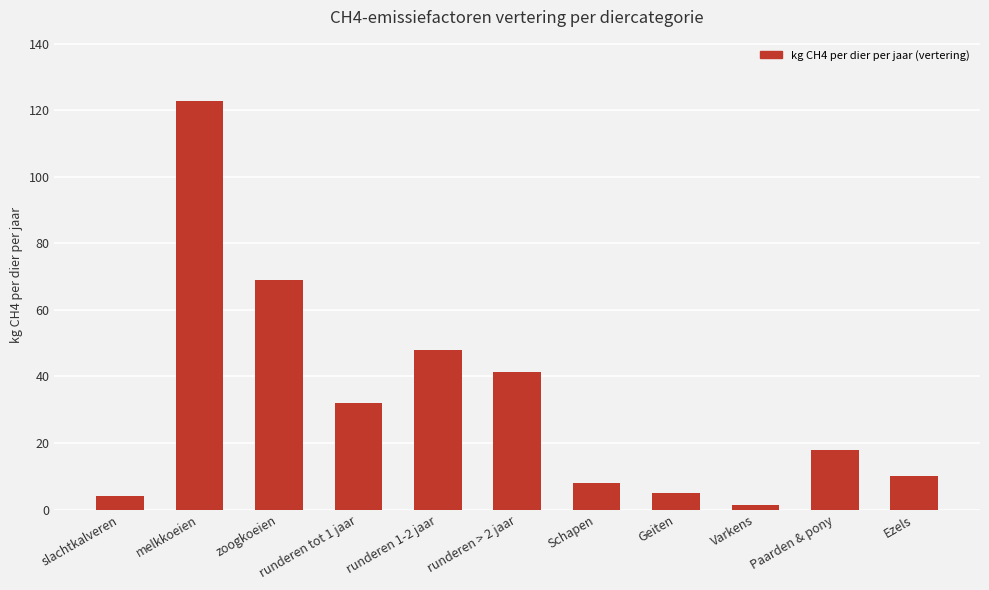

Where does the data first go above 18?

melkkoeien